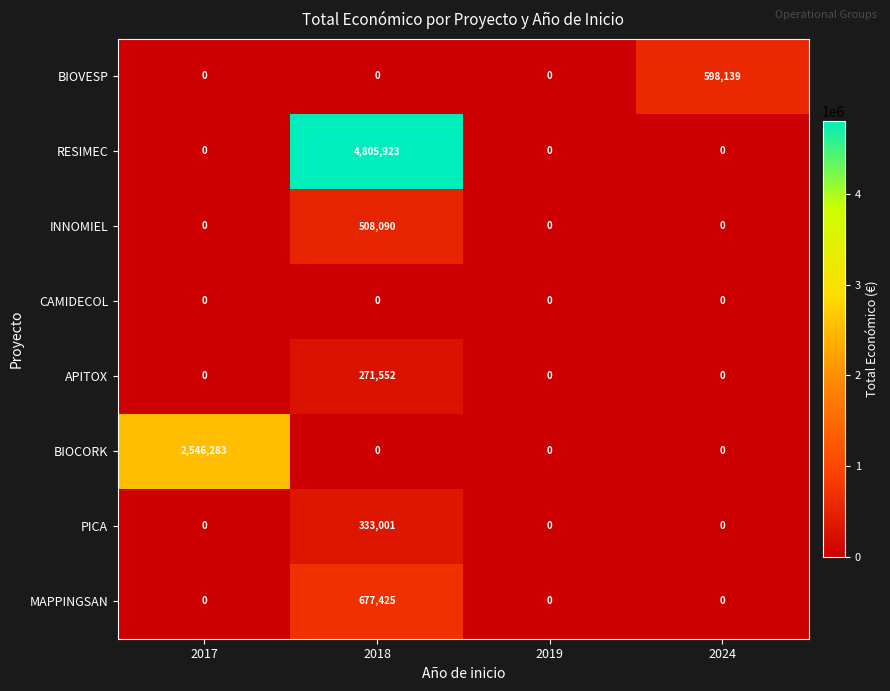

How many positive values does the APITOX series have?

1